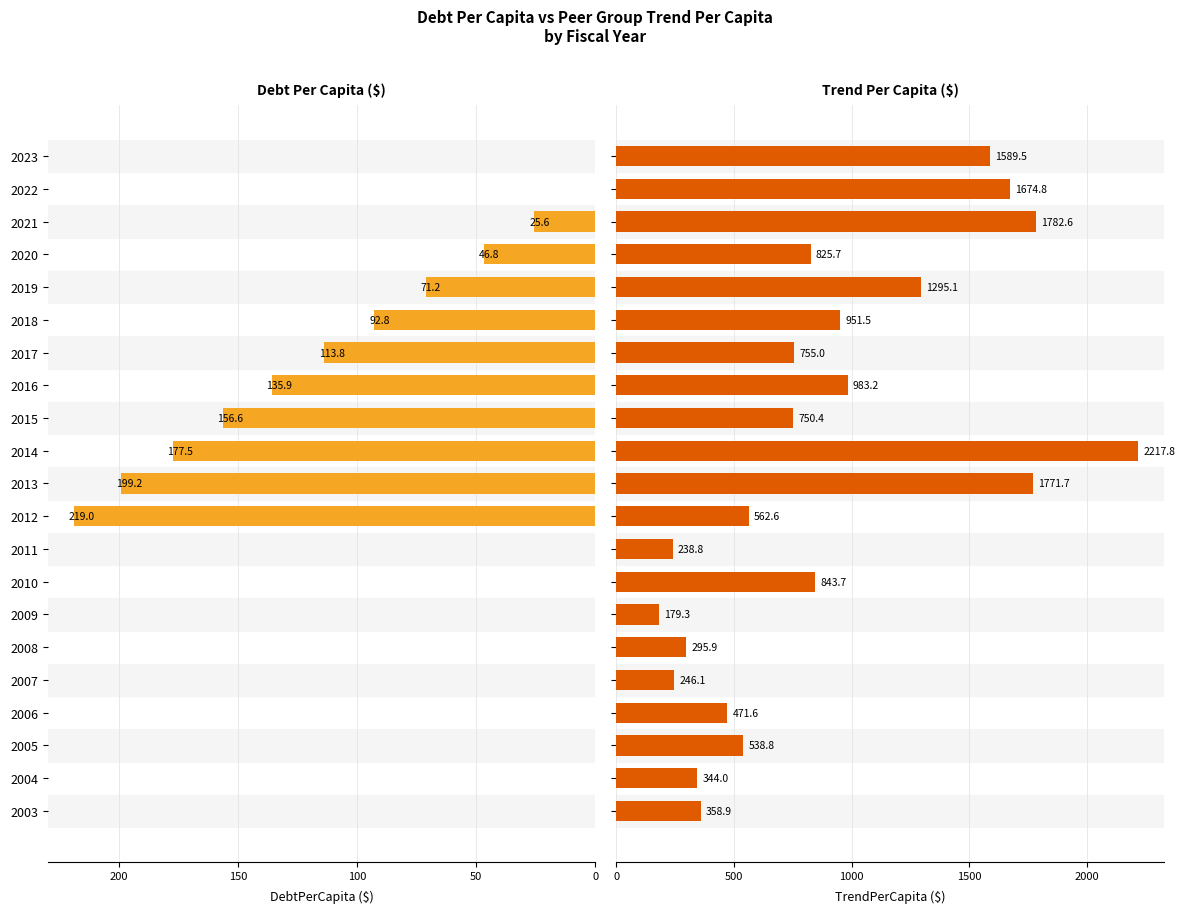

What is the average value of the DebtPerCapita series?

59.0